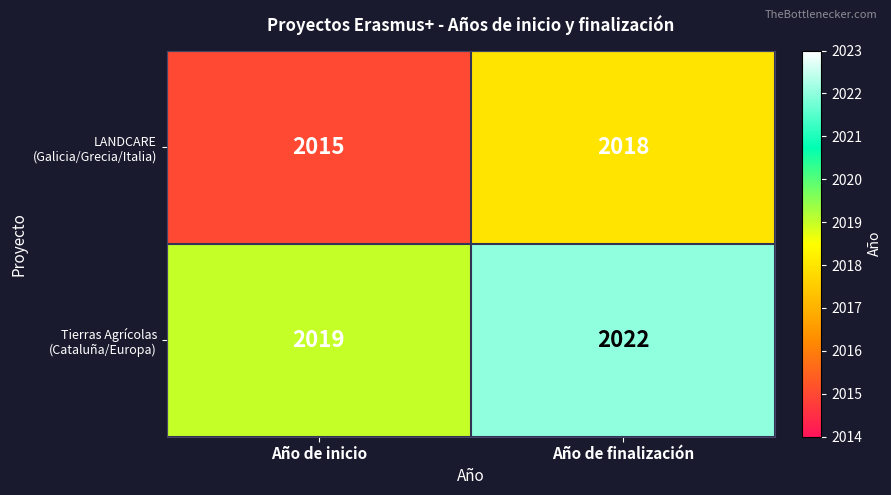

What is the total value across all series at Año de inicio?

4034